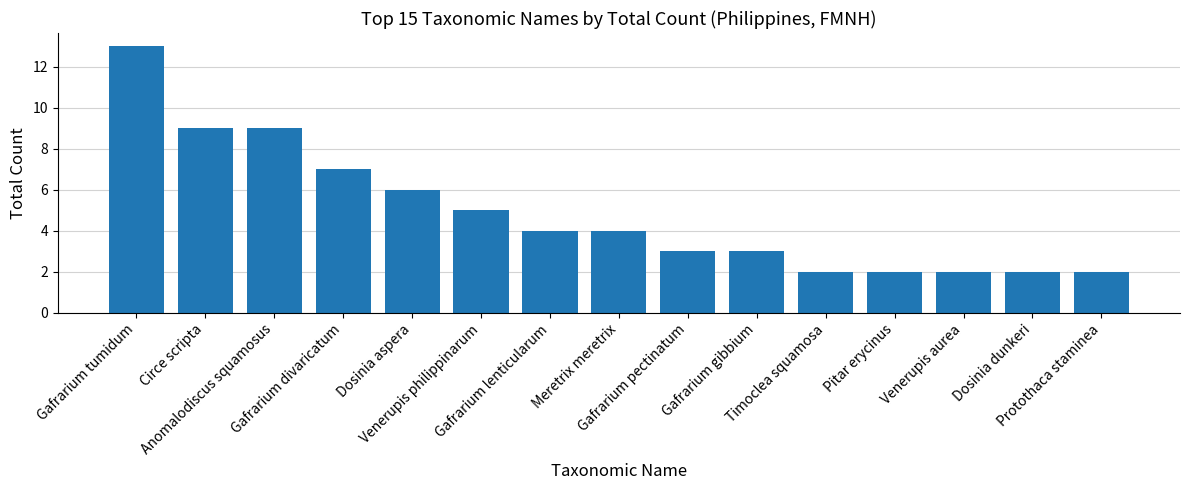

What is the difference between the values at Gafrarium lenticularum and Gafrarium pectinatum?

1